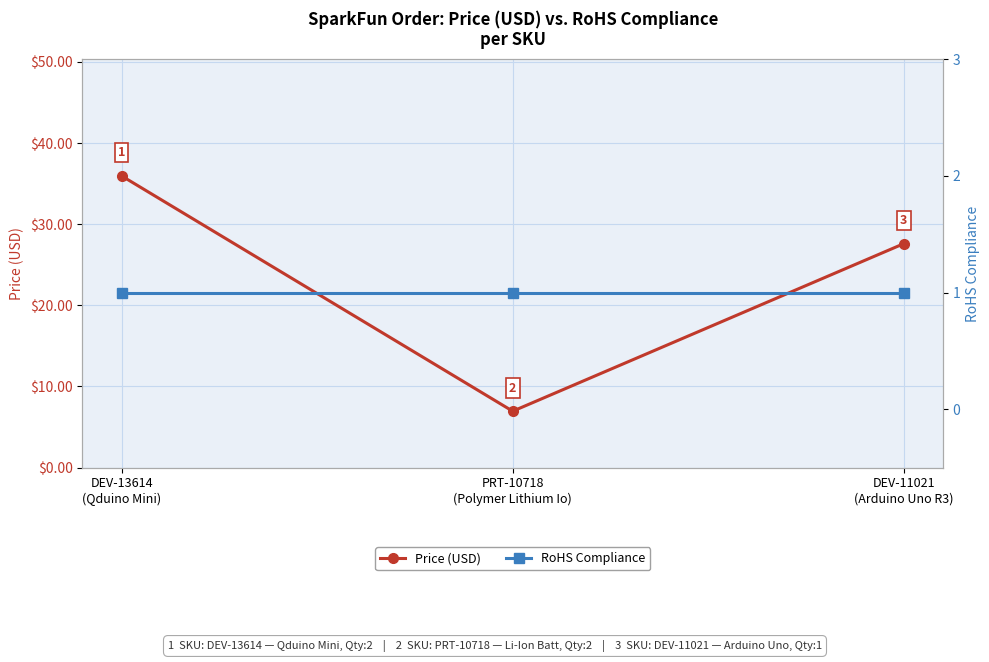

Between DEV-13614
(Qduino Mini) and PRT-10718
(Polymer Lithium Io), which series saw the biggest shift?

Price (USD)